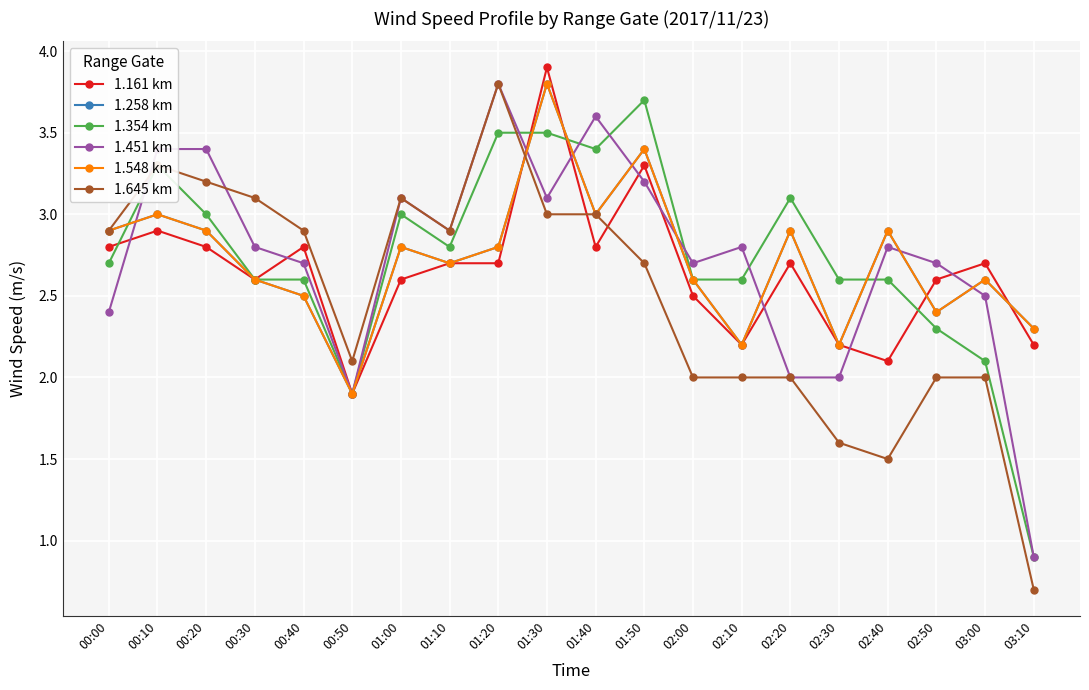

True or false: 1.451 km has a value of 2.3 at 00:10.

False